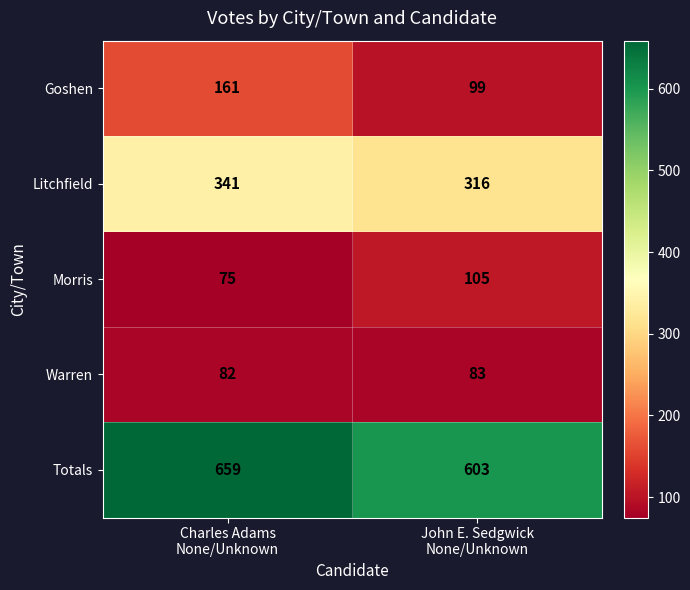

Which series has the largest total across all categories?

Totals